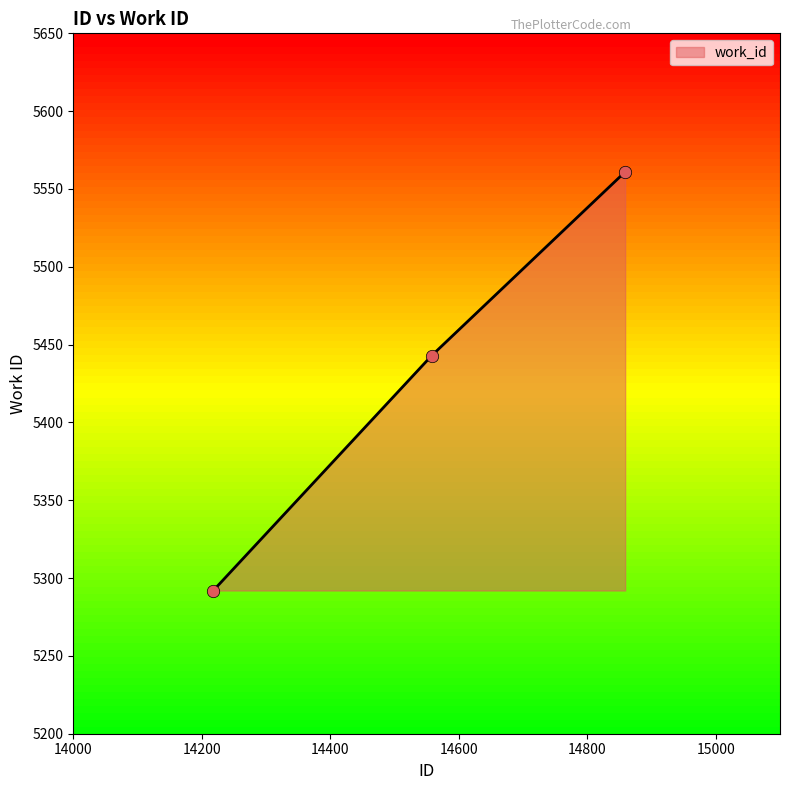

What is the sum of all values?

16296